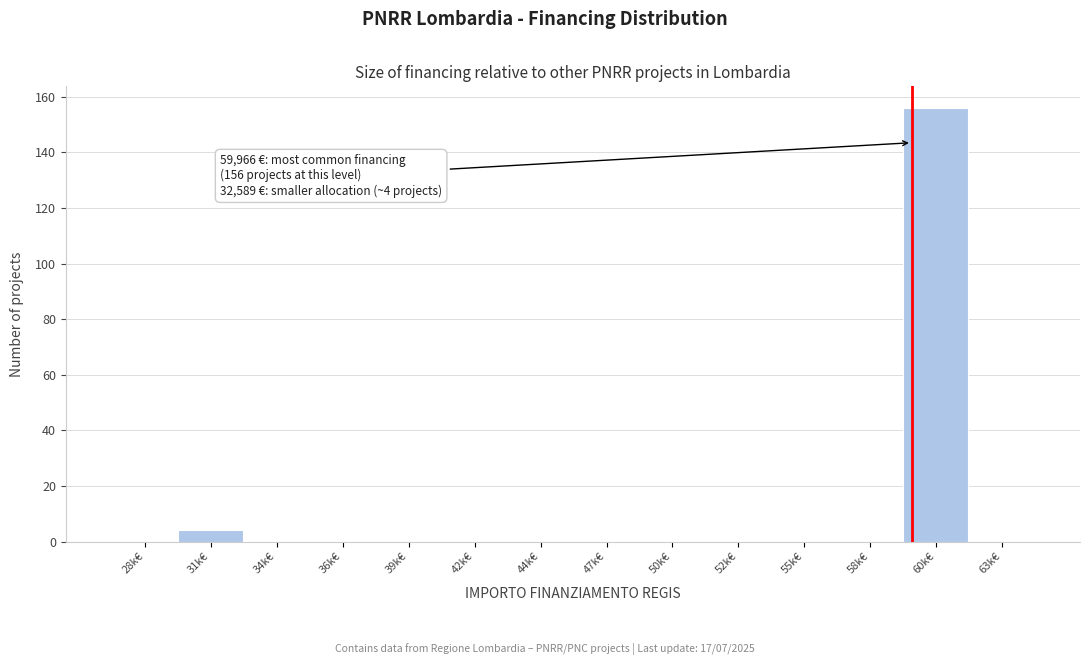

Reading left to right, extract all data points from this chart.

28k€=0	31k€=4	34k€=0	36k€=0	39k€=0	42k€=0	44k€=0	47k€=0	50k€=0	52k€=0	55k€=0	58k€=0	60k€=156	63k€=0